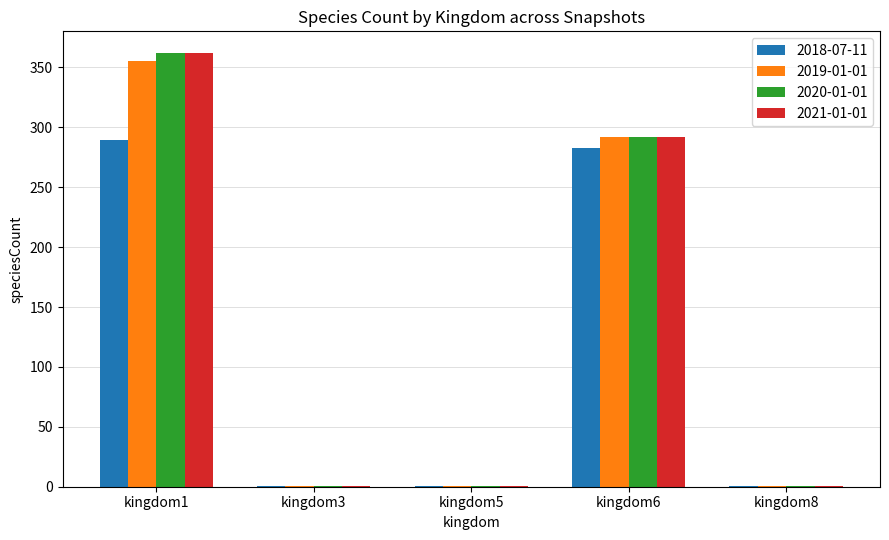

At which category does the chart reach its peak across all series?

kingdom1